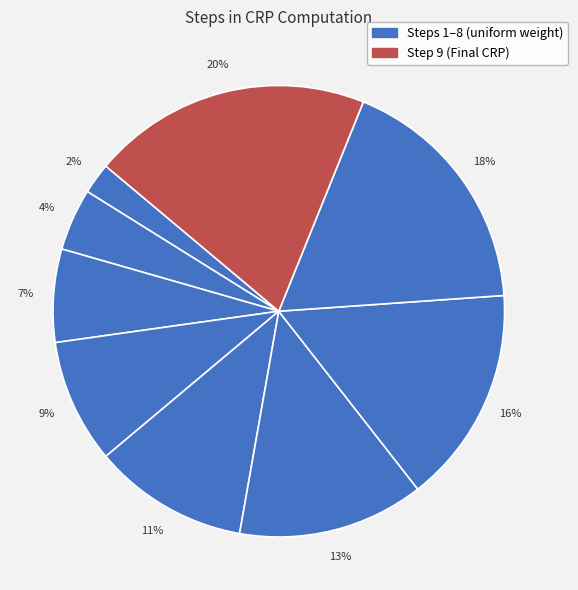

Count the number of slices in the pie.

9